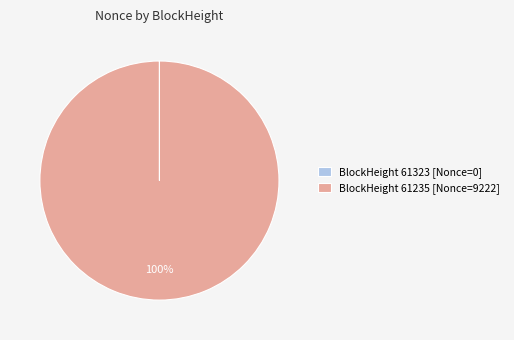

What is the largest slice in the pie chart?

BlockHeight 61235 [Nonce=9222]